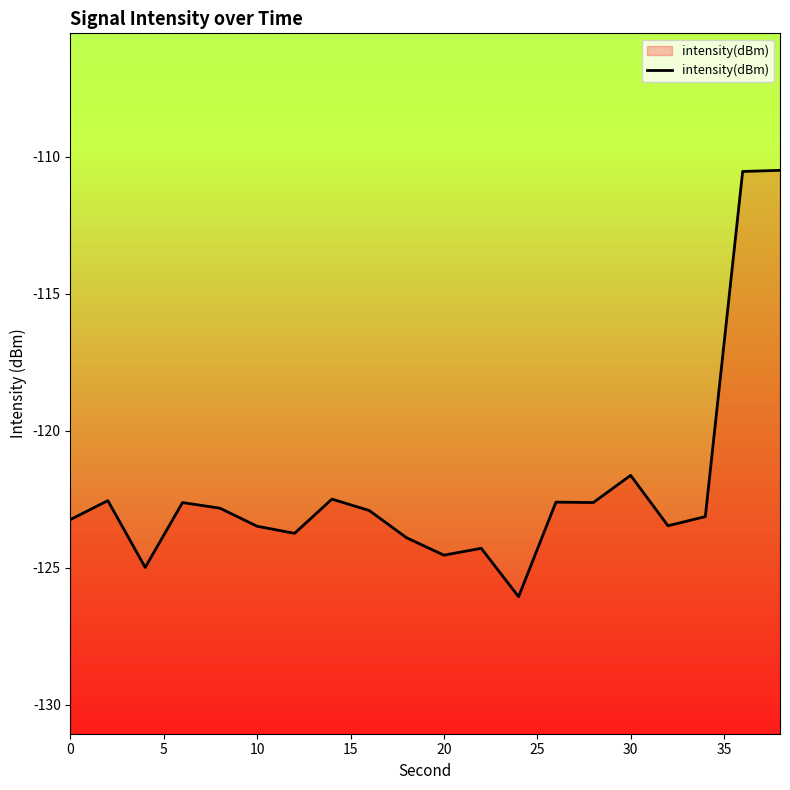

What is the smallest value displayed?

-126.1